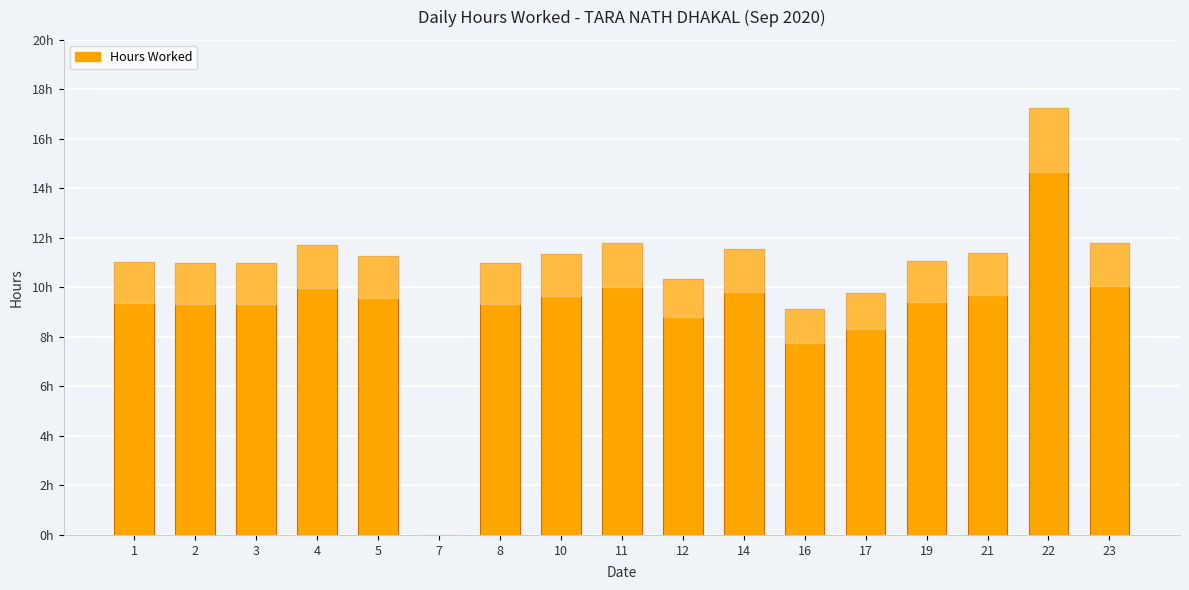

What is the sum of the values at 3 and 7?

11.0